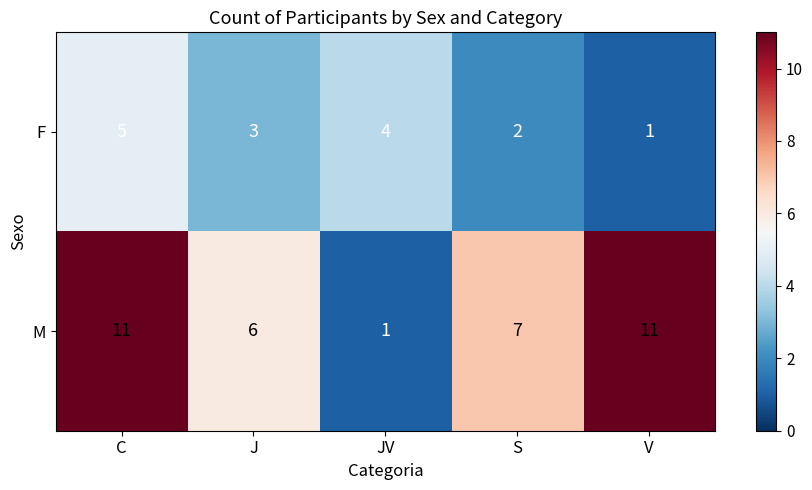

At which category is the sum across all series the highest?

C